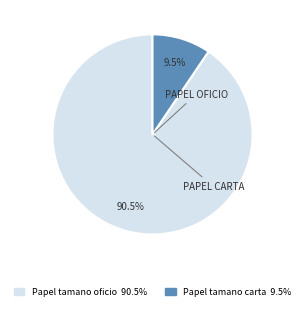

Rank the categories by value from highest to lowest.

Papel tamano oficio, Papel tamano carta